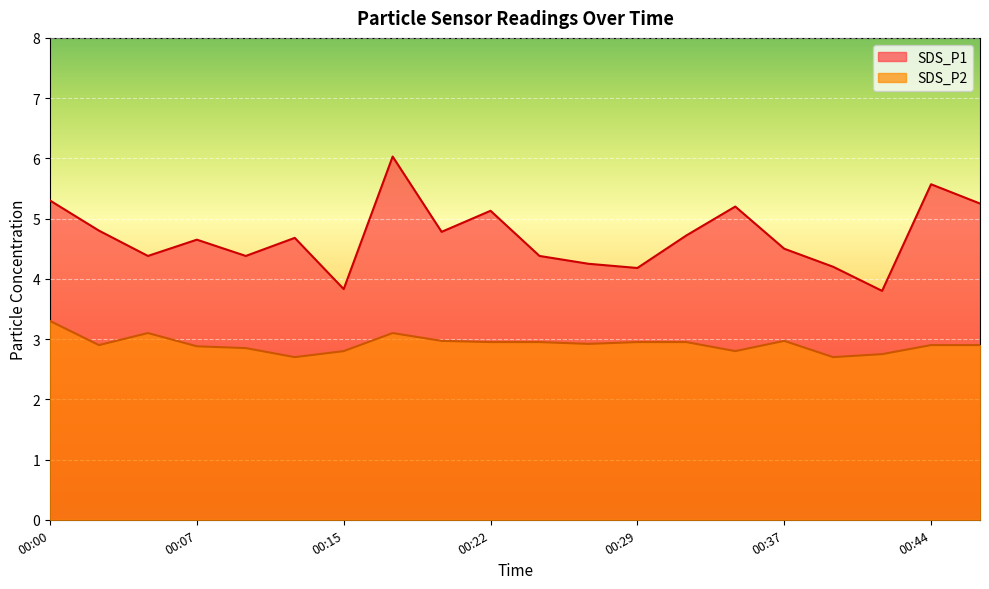

How many distinct data groups are displayed?

2